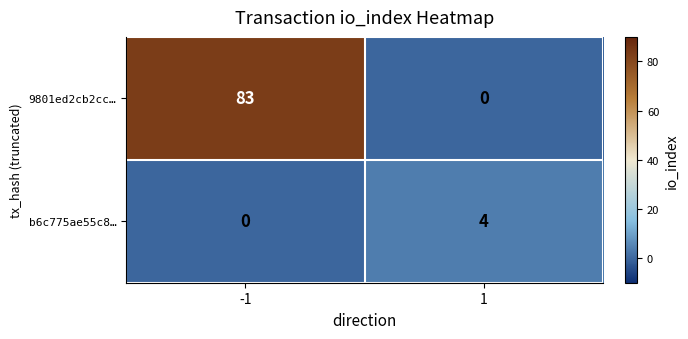

What is the sum of the 9801ed2cb2cc… values at -1 and 1?

83